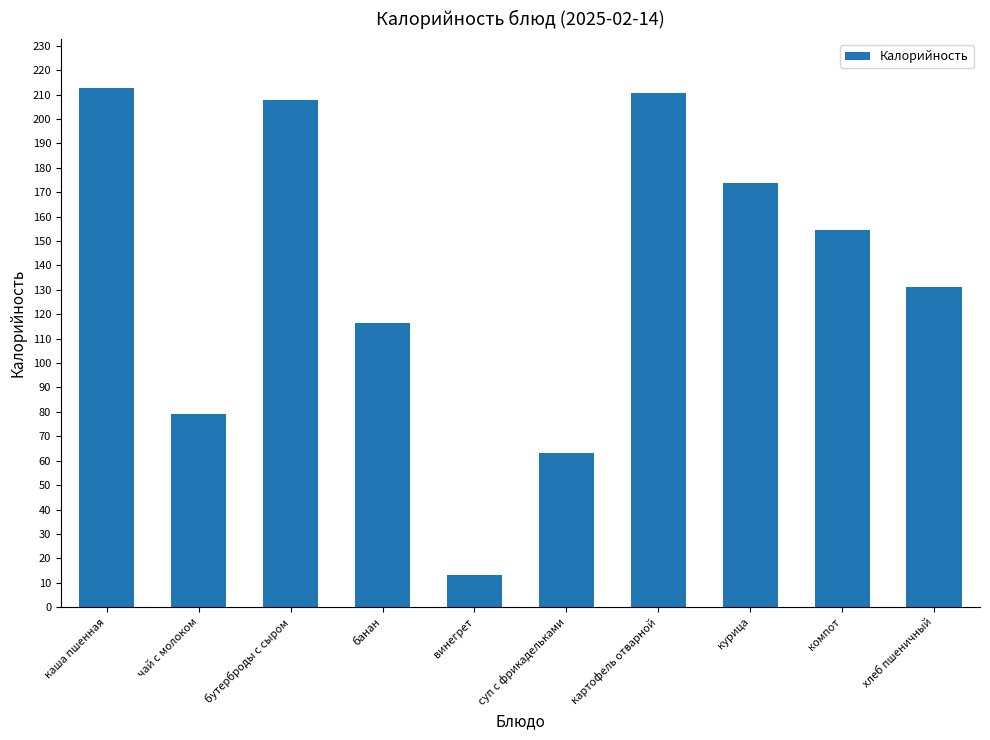

The chart shows a value of 207.7 at бутерброды с сыром. True or false?

True